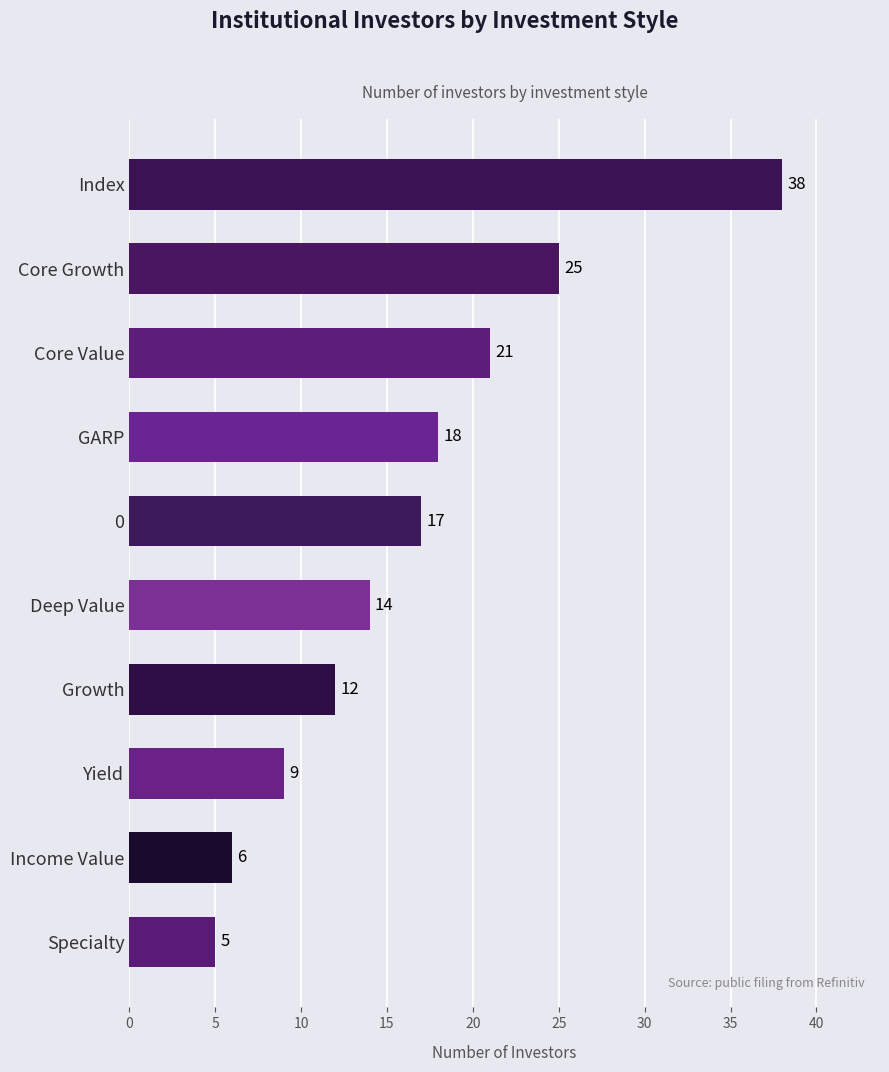

True or false: the data shows 18 at GARP.

True